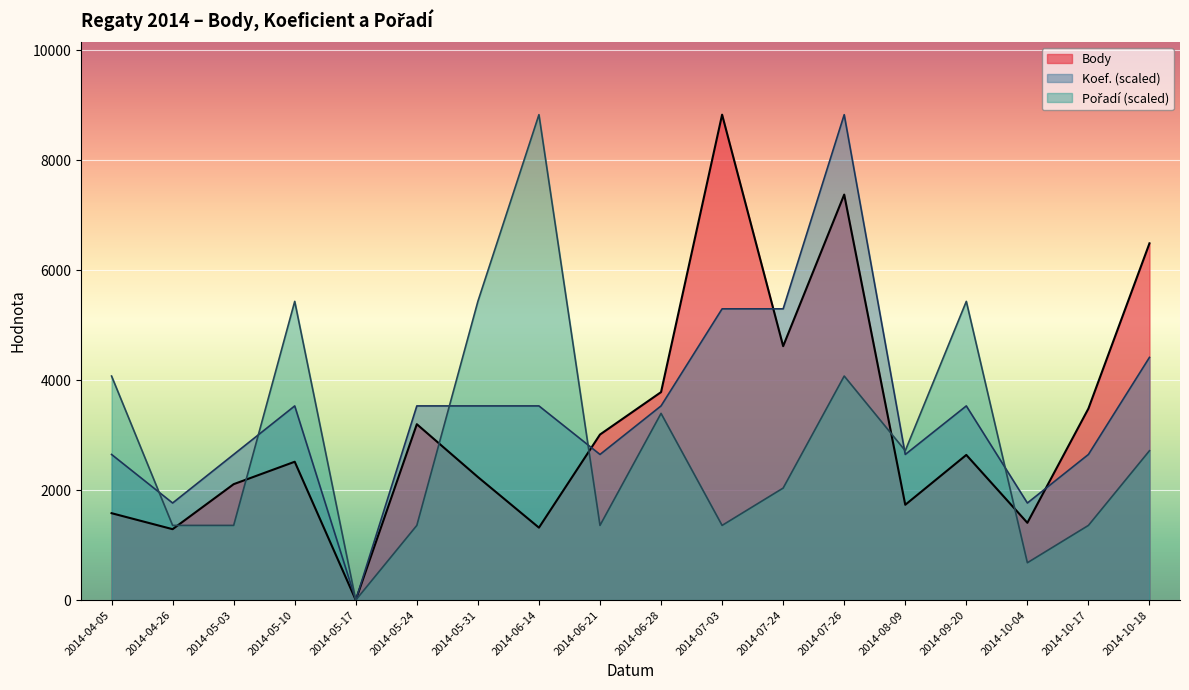

Rank the series at 2014-05-10 from lowest to highest value.

Body, Koef., Pořadí